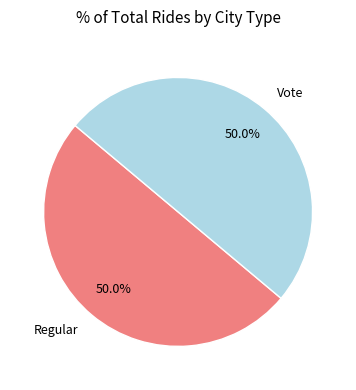

Count the number of slices in the pie.

2